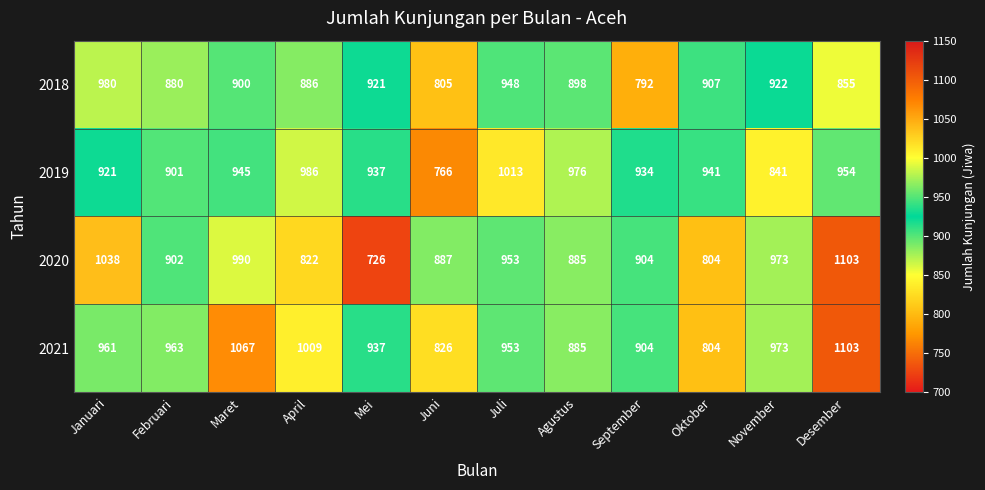

At which category is the sum across all series the highest?

Desember